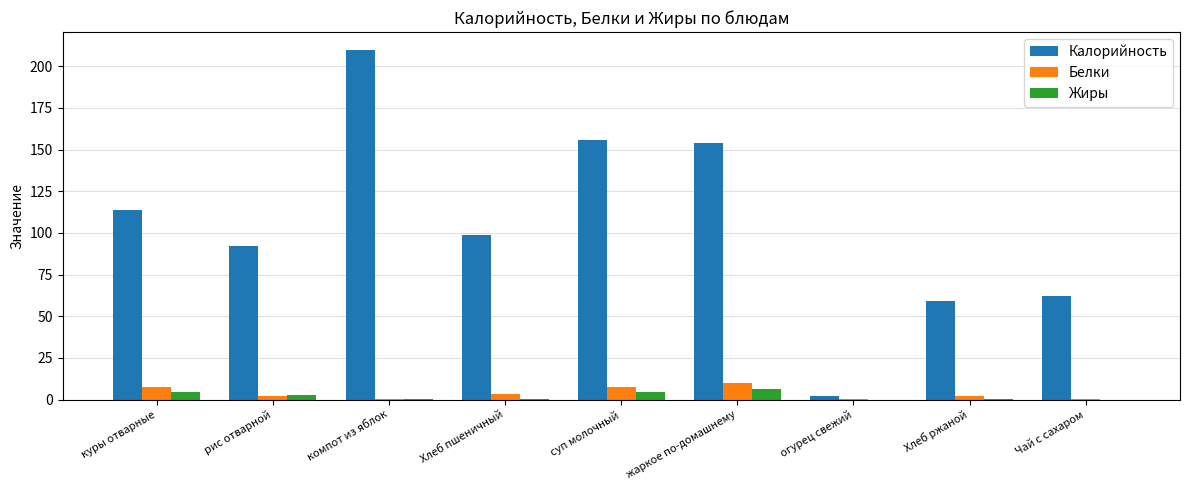

What are all the series names shown in the legend?

Калорийность, Белки, Жиры